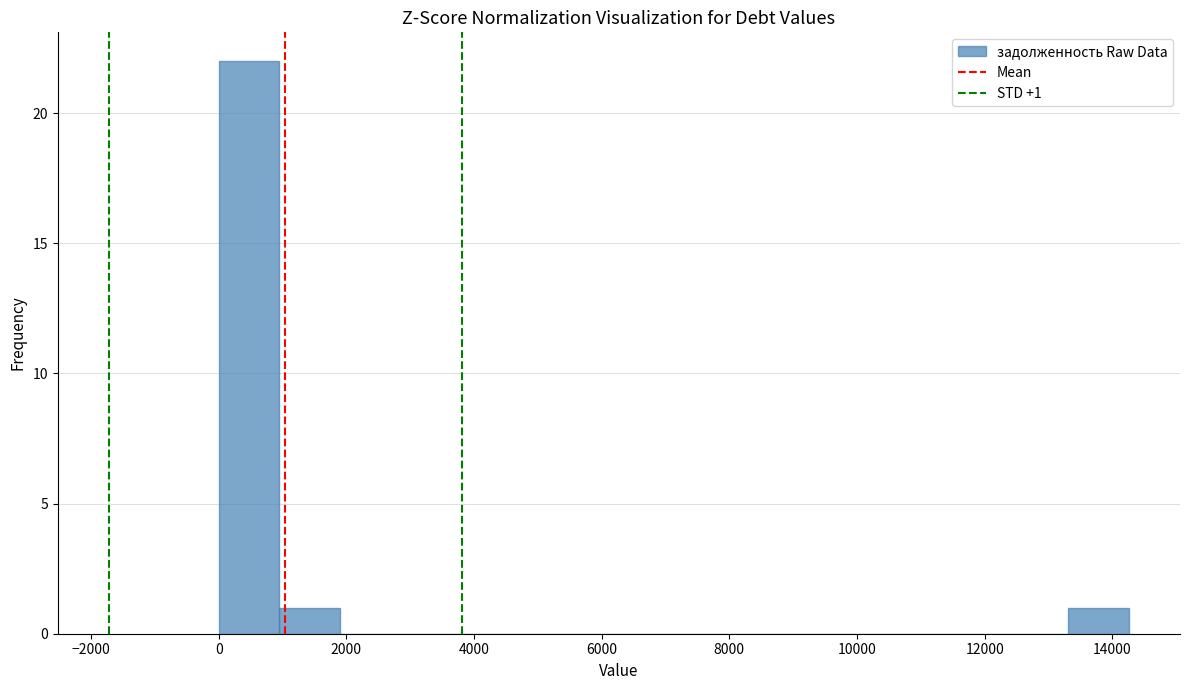

Over which range of the x-axis is the bar tallest?

0 to 1000